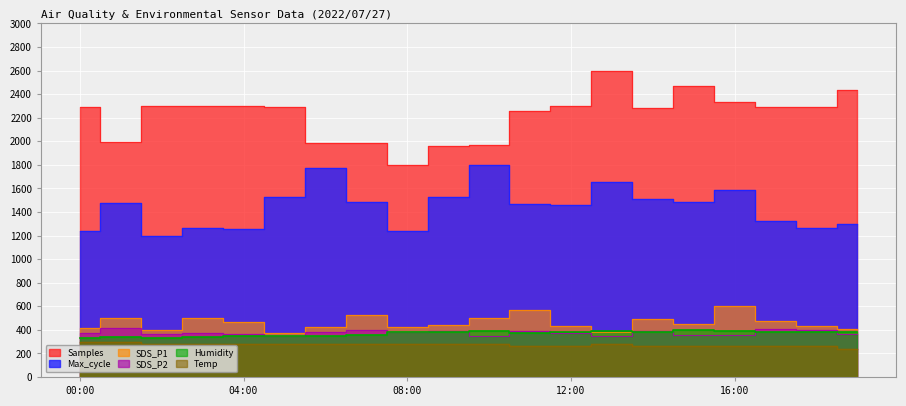

What is the total value across all series at 11:00?

5315.2